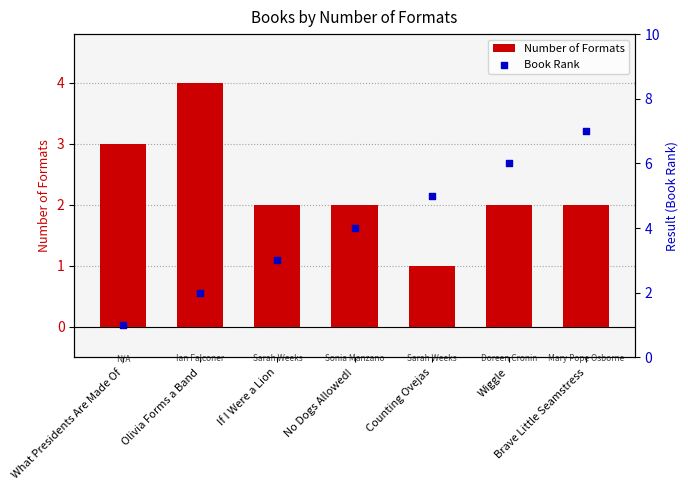

Which series has the widest spread of Y values?

Book Rank